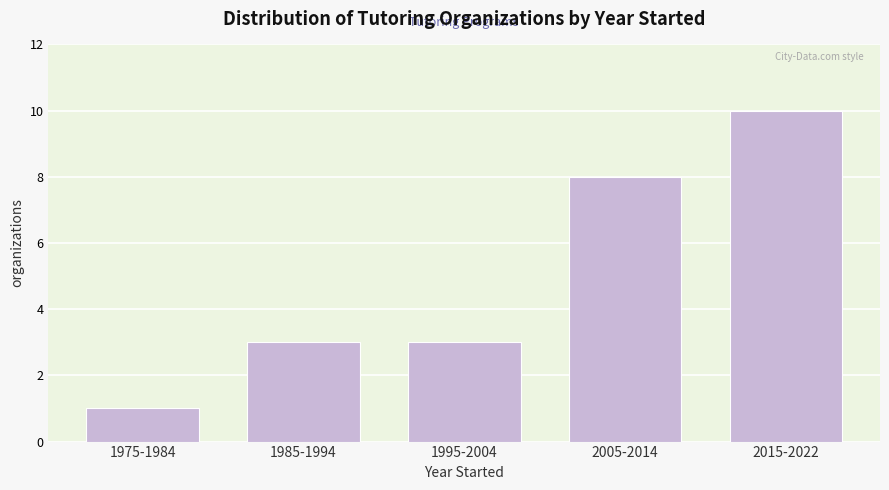

Reading left to right, transcribe all the data shown in this chart.

1	3	3	8	10